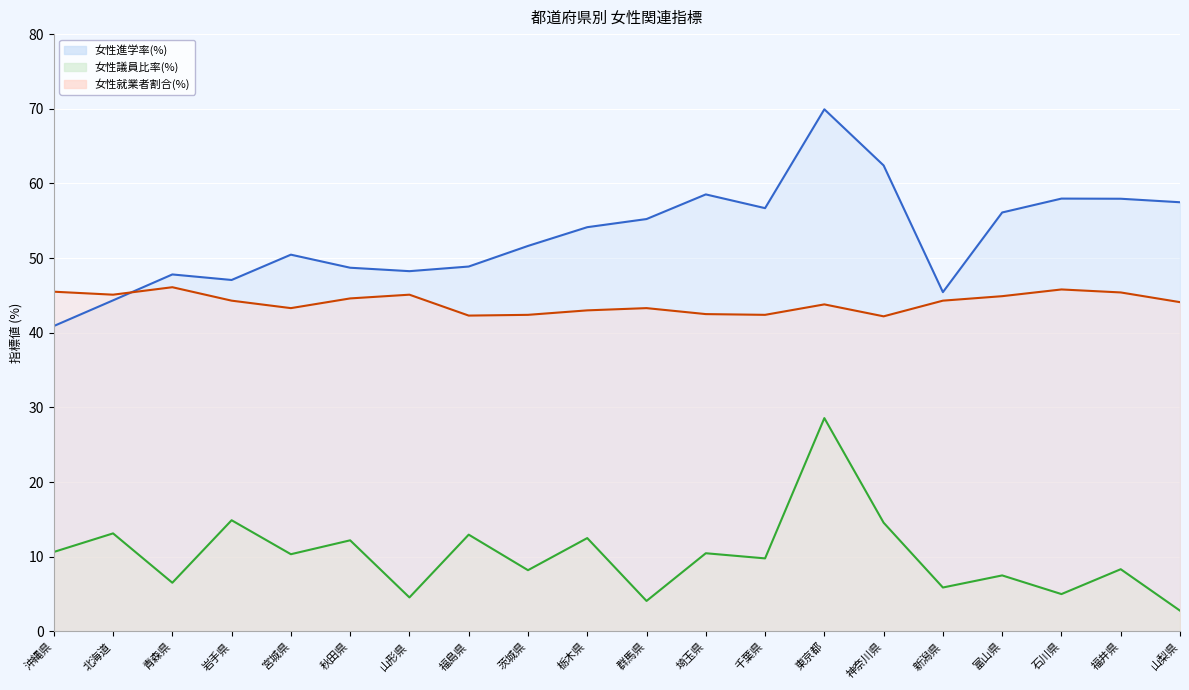

Where is 女性進学率(%) nearest to the value 55?

群馬県